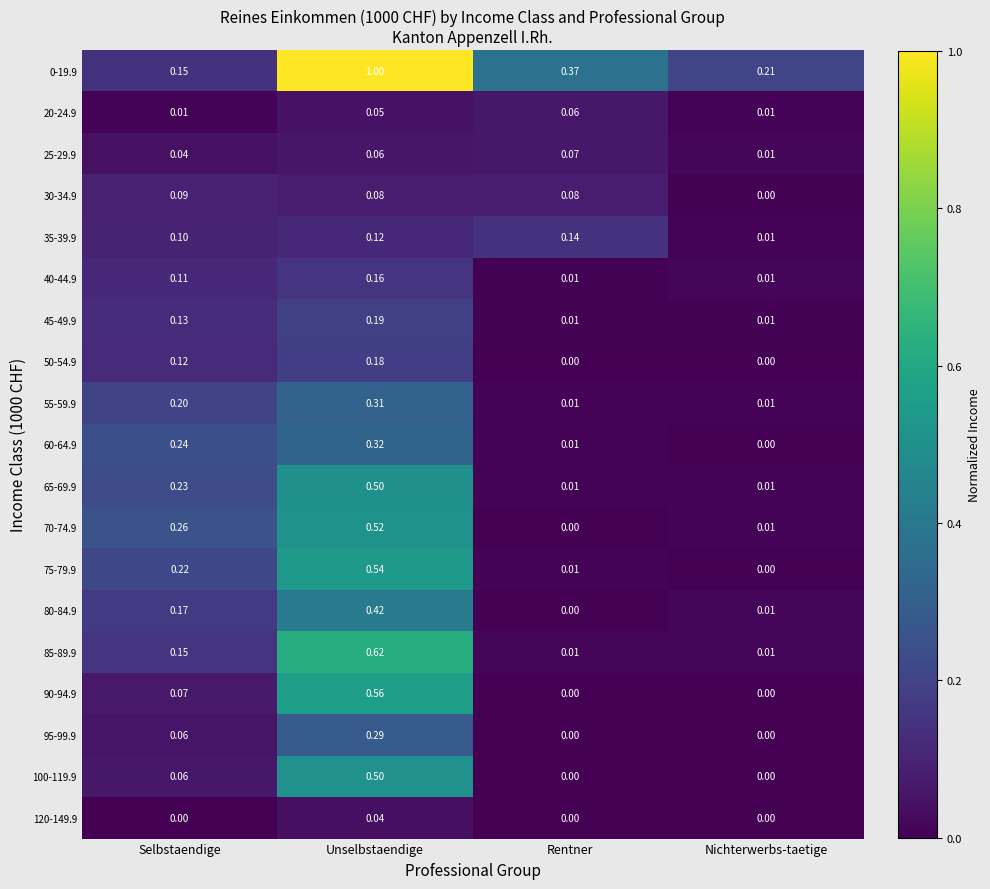

At which category is the sum across all series the highest?

Unselbstaendige